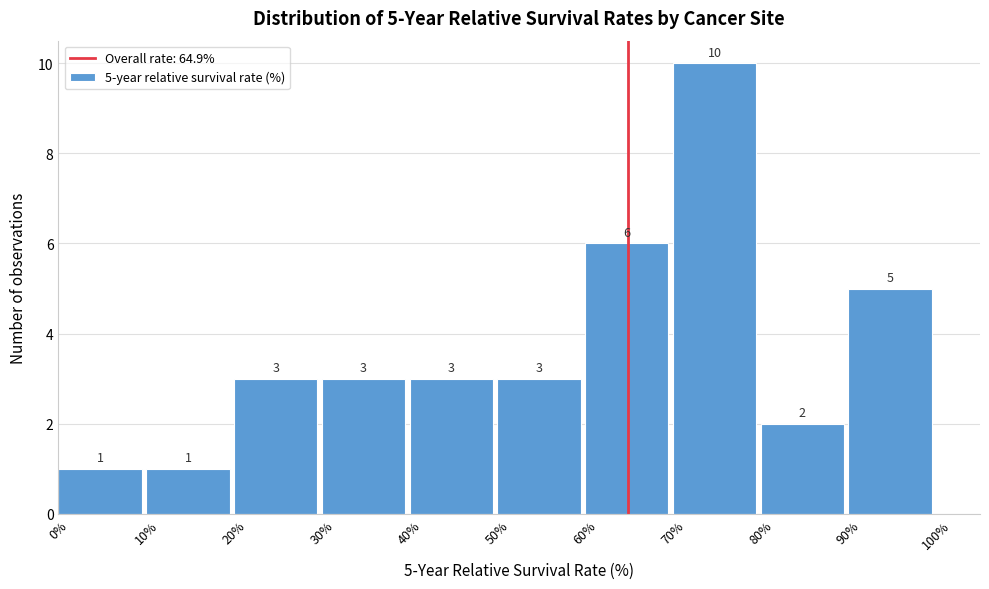

Over which range of the x-axis is the bar tallest?

70% to 80%